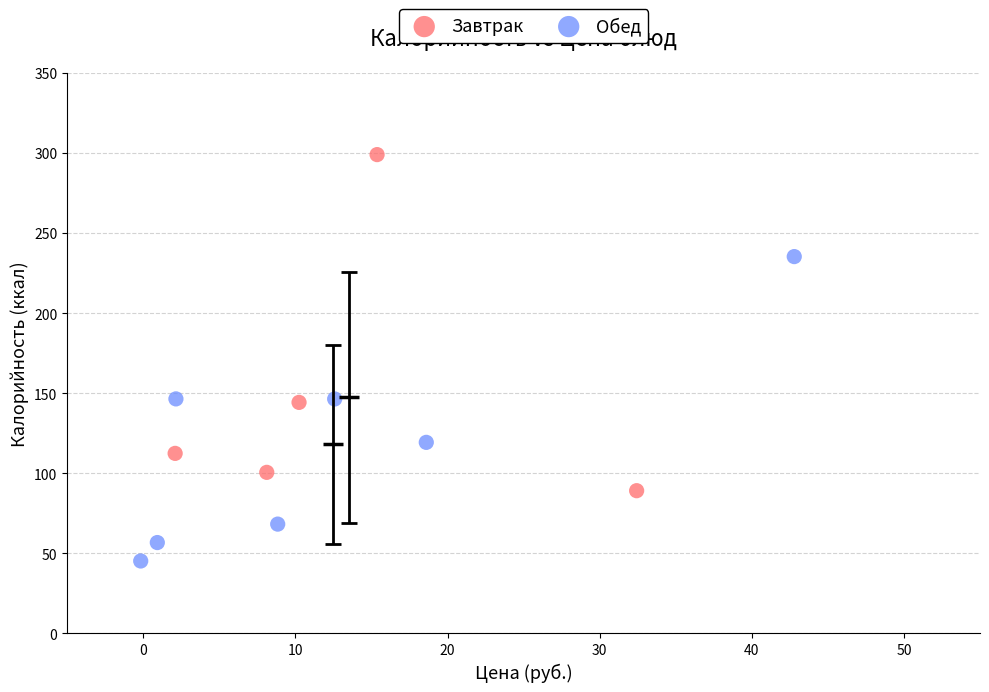

Which series has the widest spread of Y values?

Завтрак